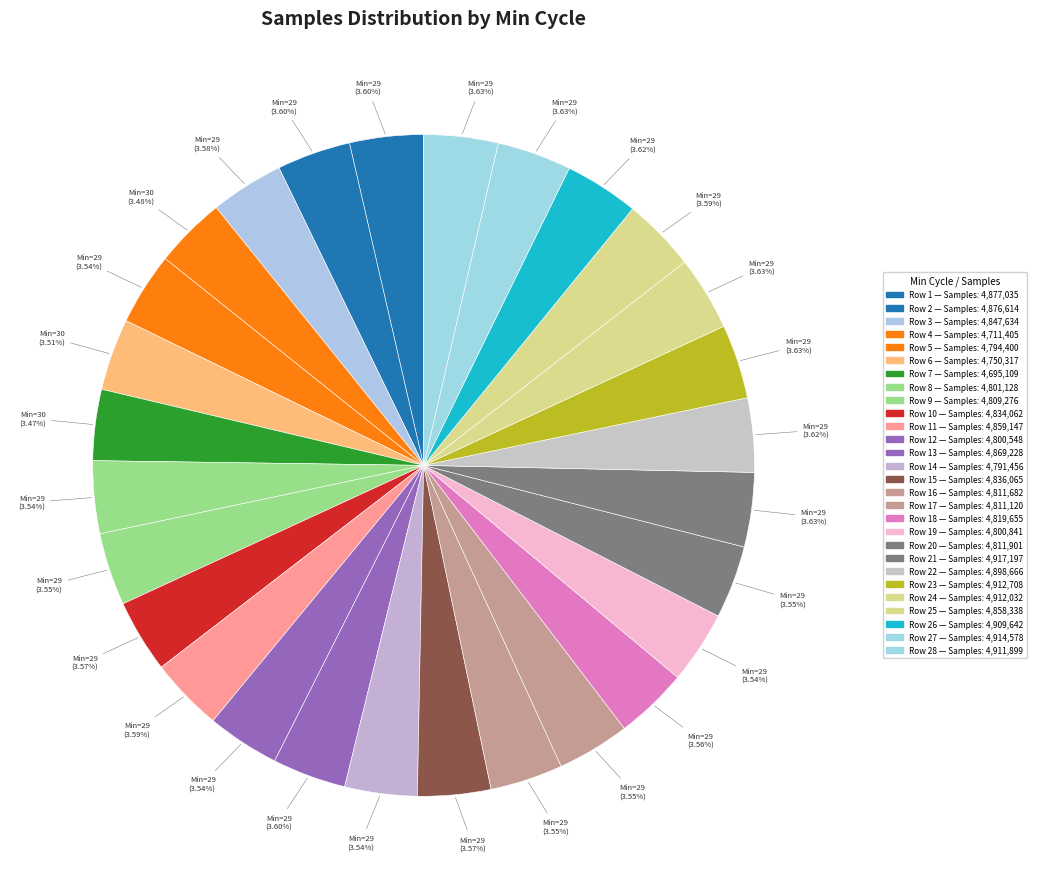

How many slices are in this pie chart?

28